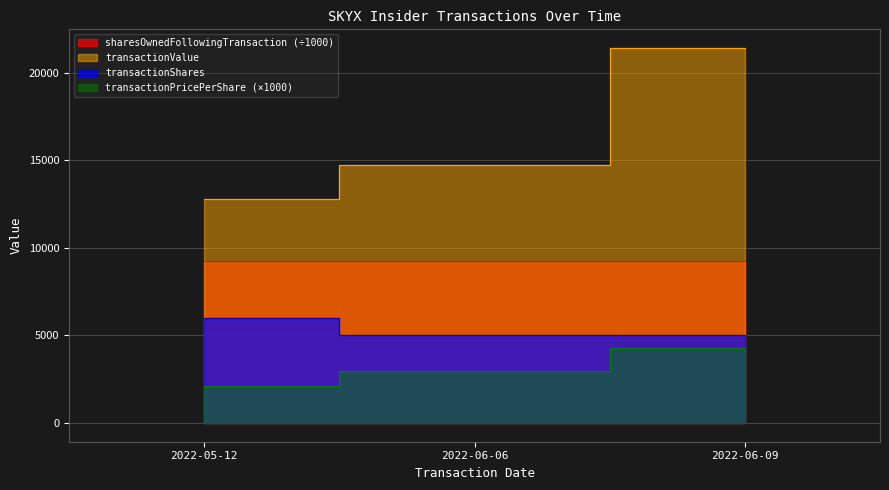

What is the label of the 2nd point from the left?

2022-06-06